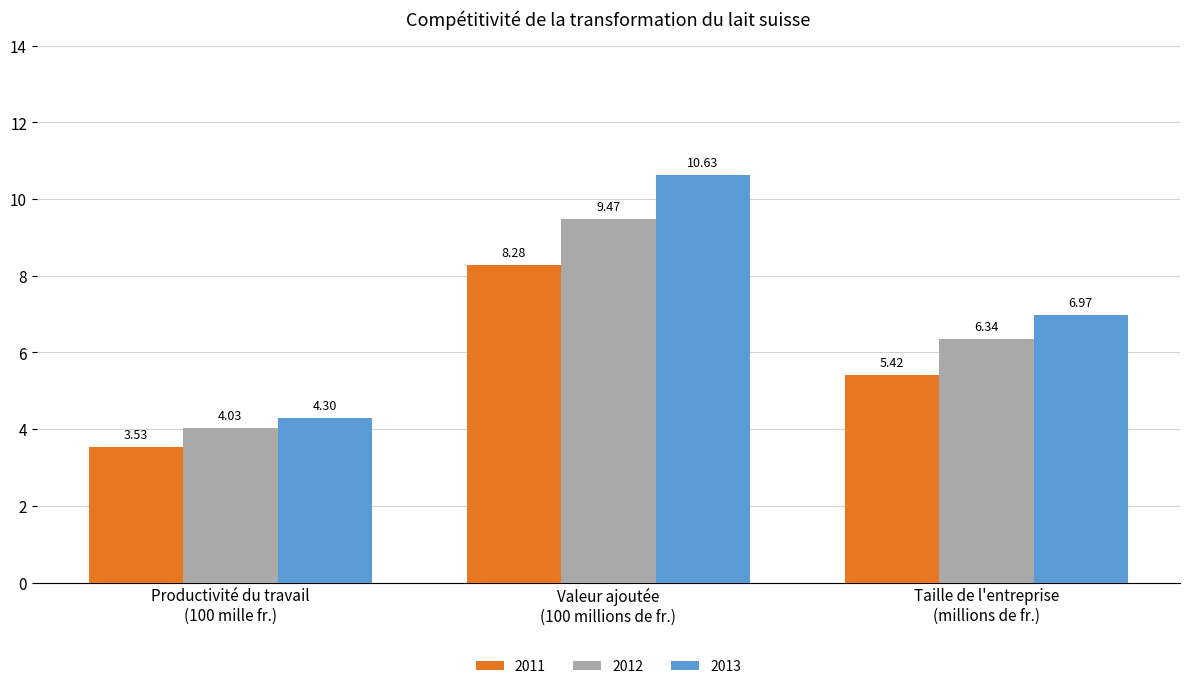

At which category is the sum across all series the highest?

Valeur ajoutée
(100 millions de fr.)